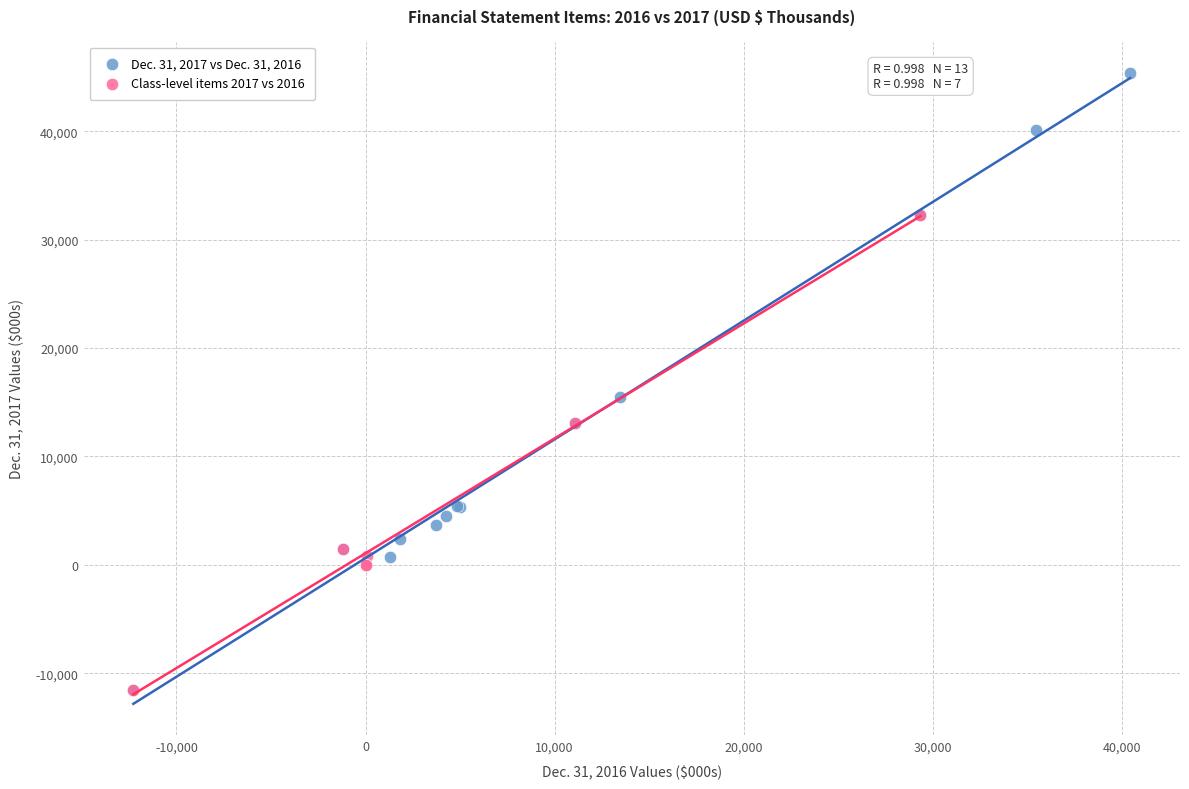

Which series has the largest Y range (max minus min)?

Dec. 31, 2017 vs Dec. 31, 2016